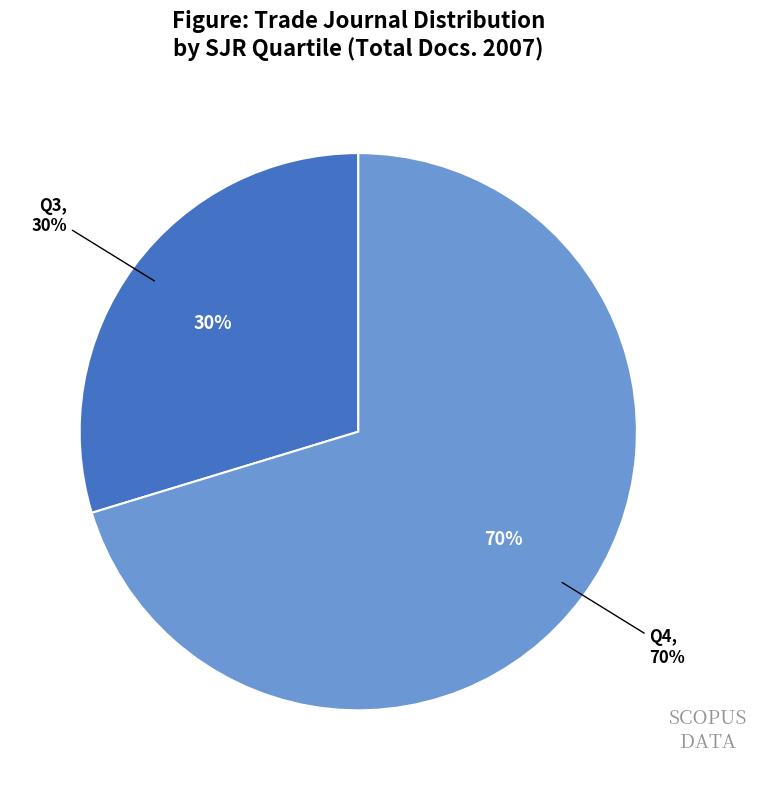

Is it true that Screen Printing is 1% of the pie?

False